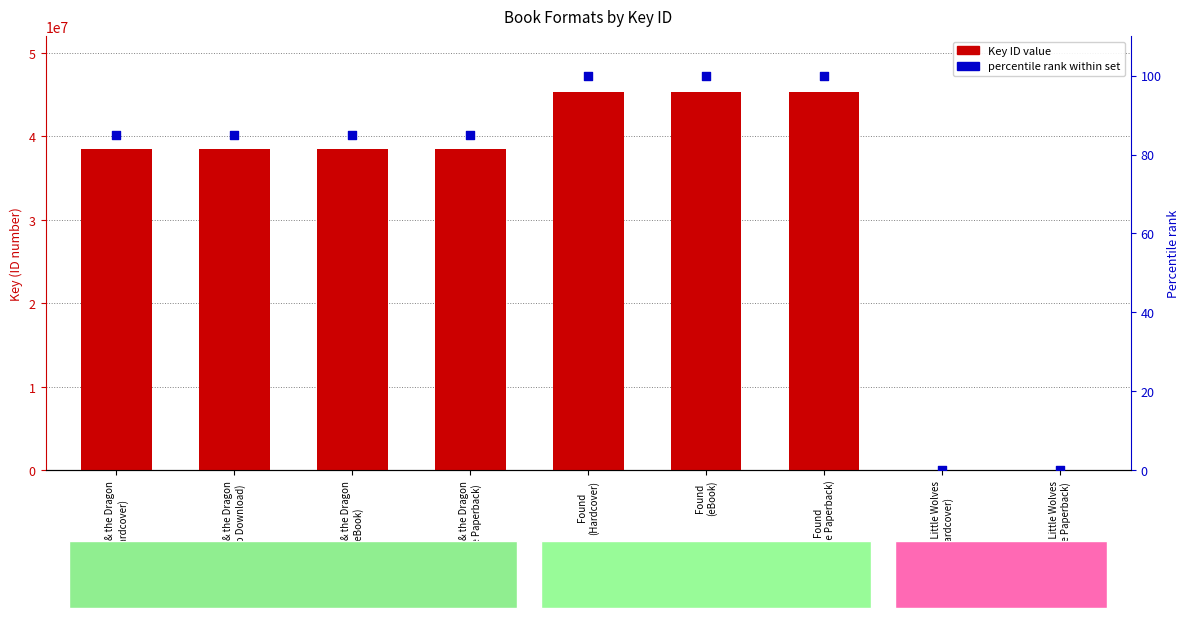

Which series has the largest total across all categories?

Key ID